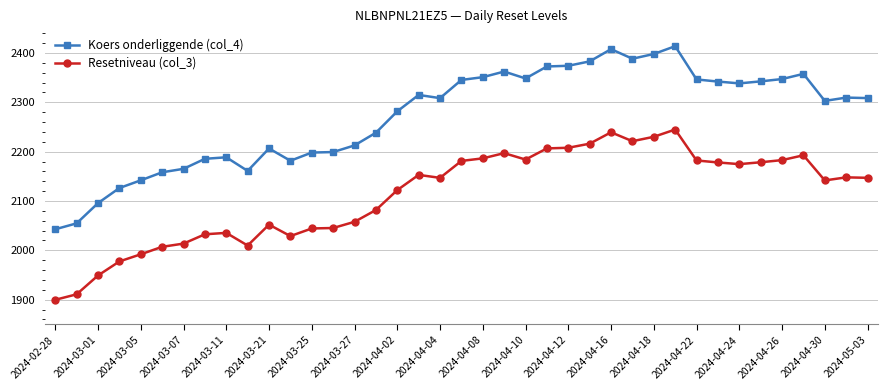

What is the minimum value for Resetniveau (col_3)?

1899.7